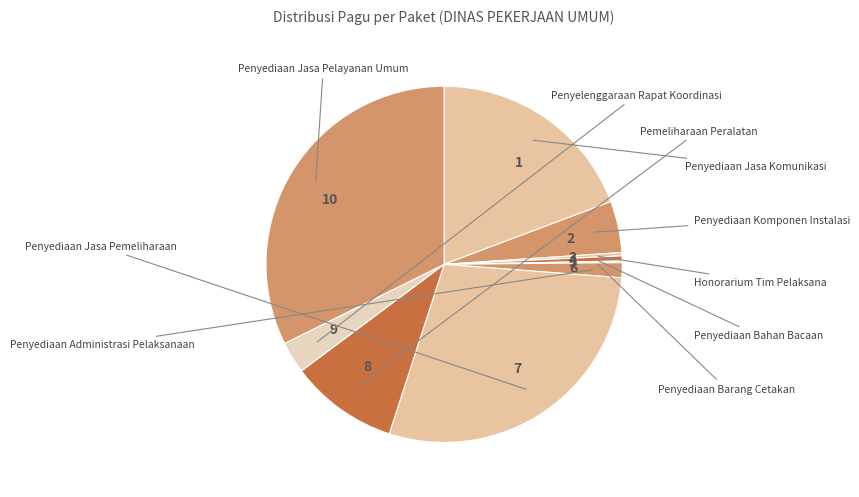

True or false: 7 accounts for 21% of the total.

False